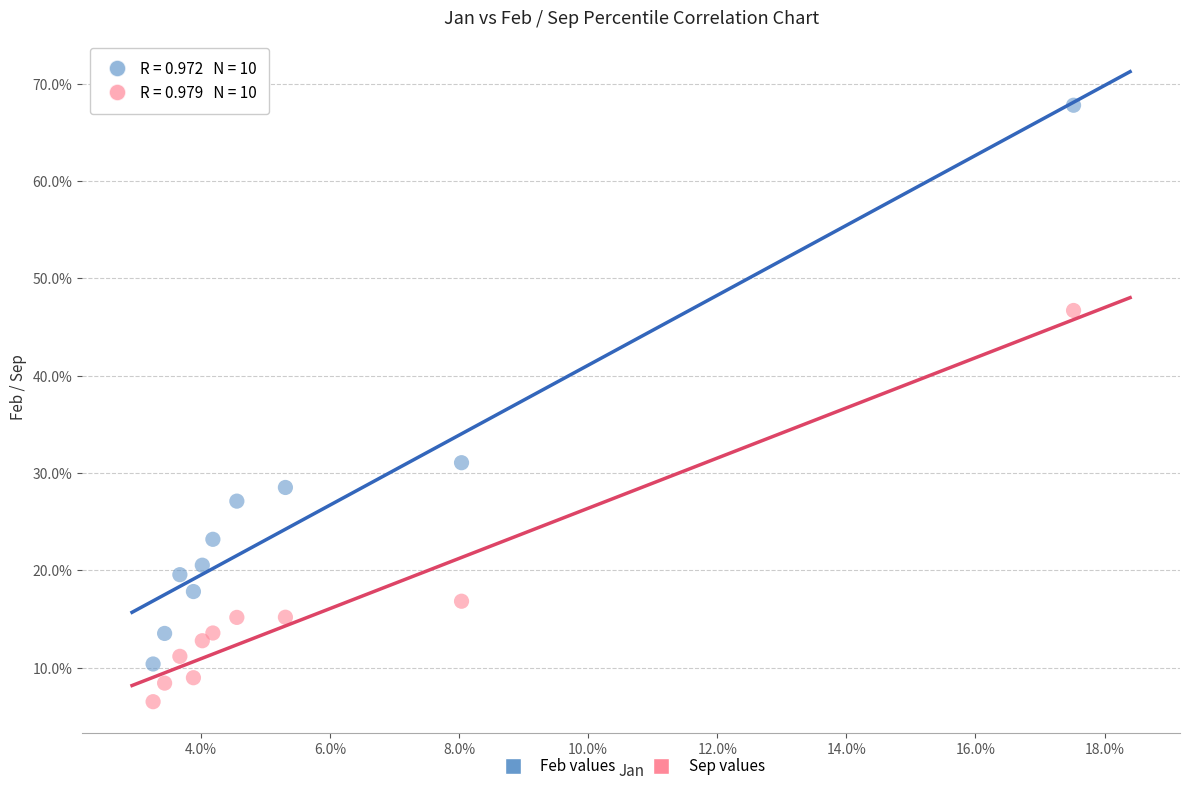

What are all the series names shown in the legend?

Feb values, Sep values